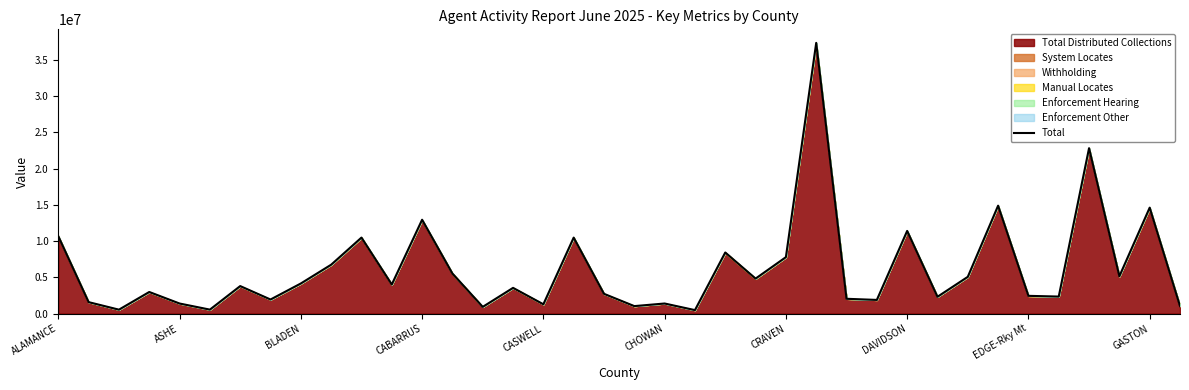

How many lines are shown in the chart?

1